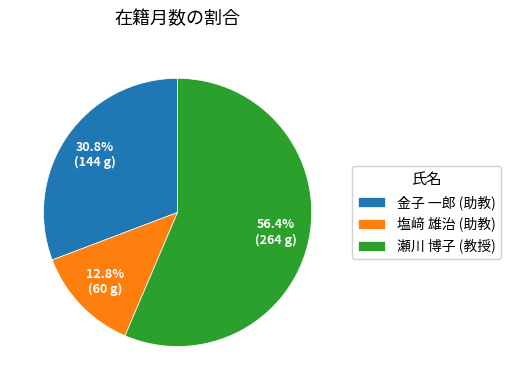

What percentage do 金子 一郎 (助教) and 瀬川 博子 (教授) together represent?

87.2%